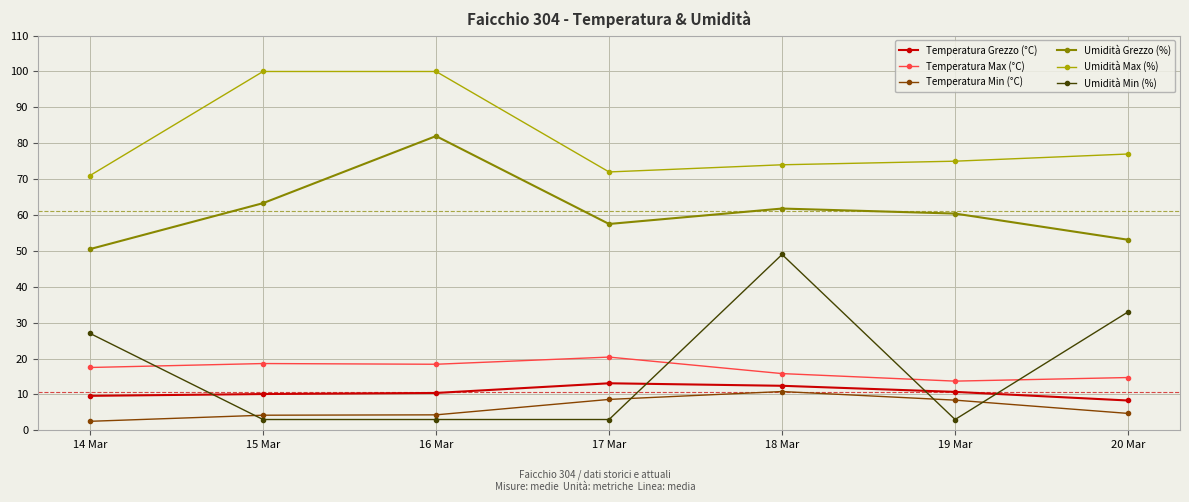

Count the number of data series in this chart.

6